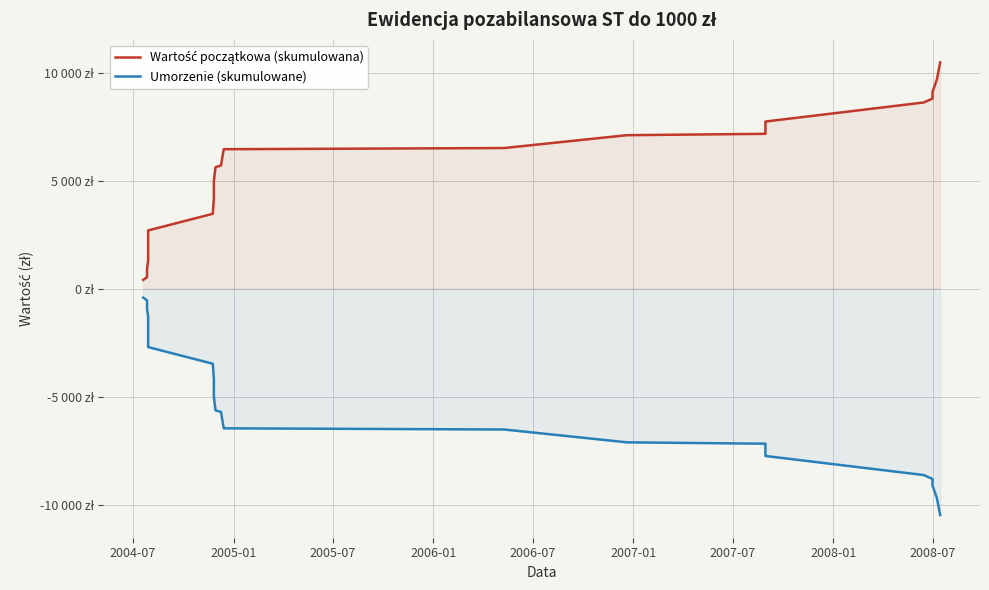

What is the average value of the Wartość początkowa (skumulowana) series?

5619.3